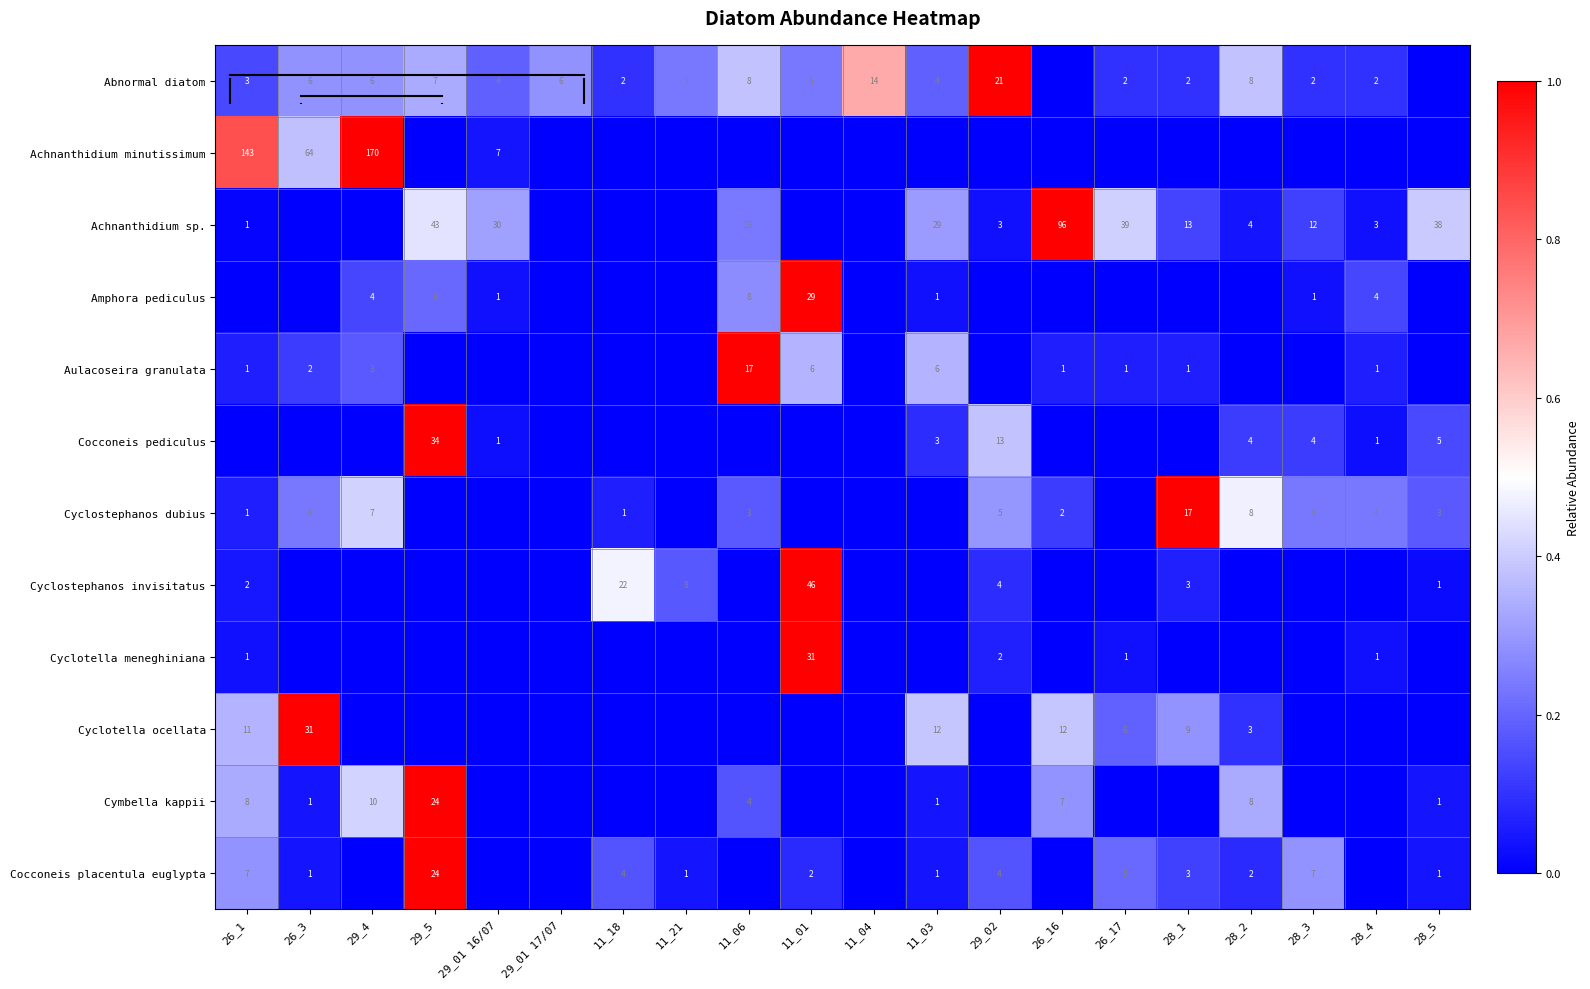

How many positive values does the Cocconeis pediculus series have?

8